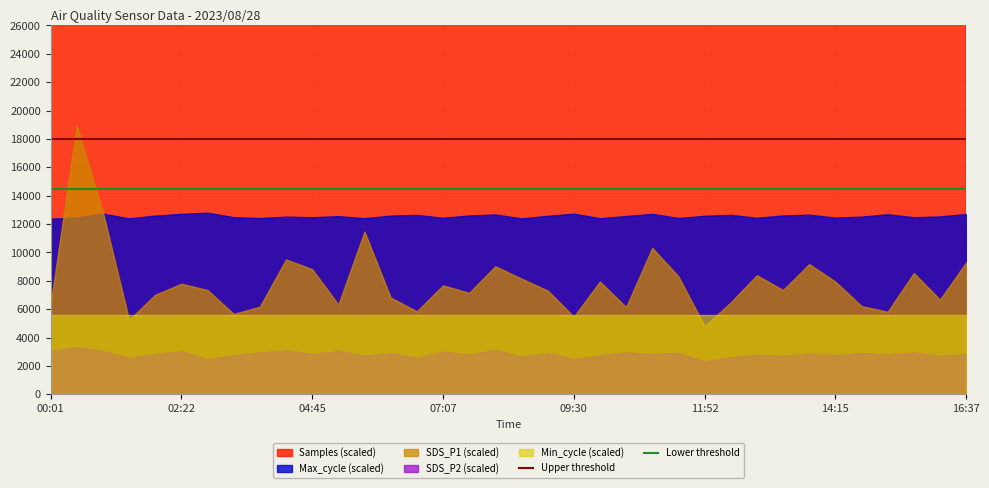

List the labels in order of Upper threshold value, largest first.

00:01, 02:22